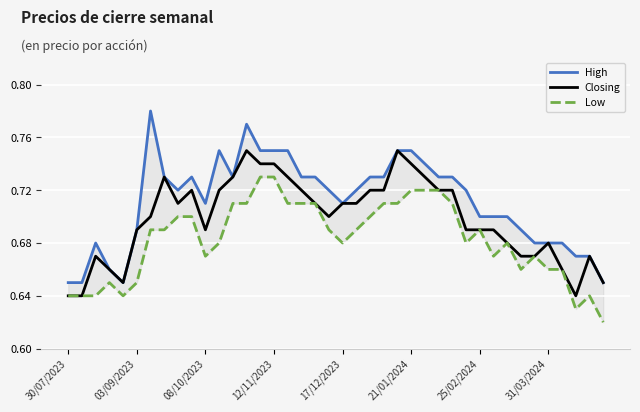

The Closing series shows 0.7 at 19. True or false?

True